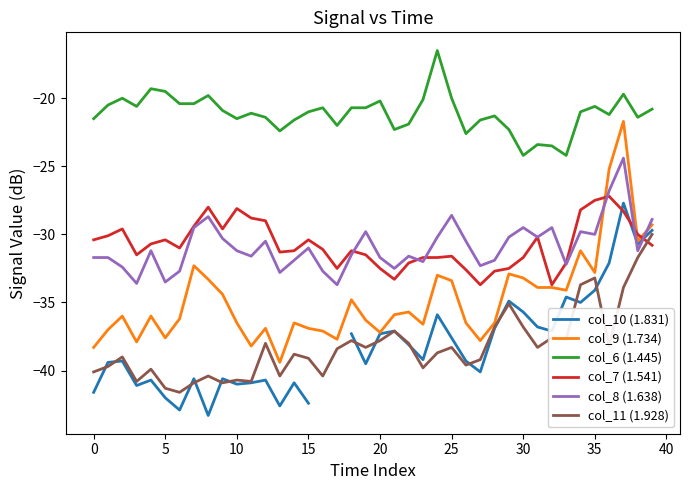

True or false: col_6 (1.445) and col_11 (1.928) intersect in this chart.

False